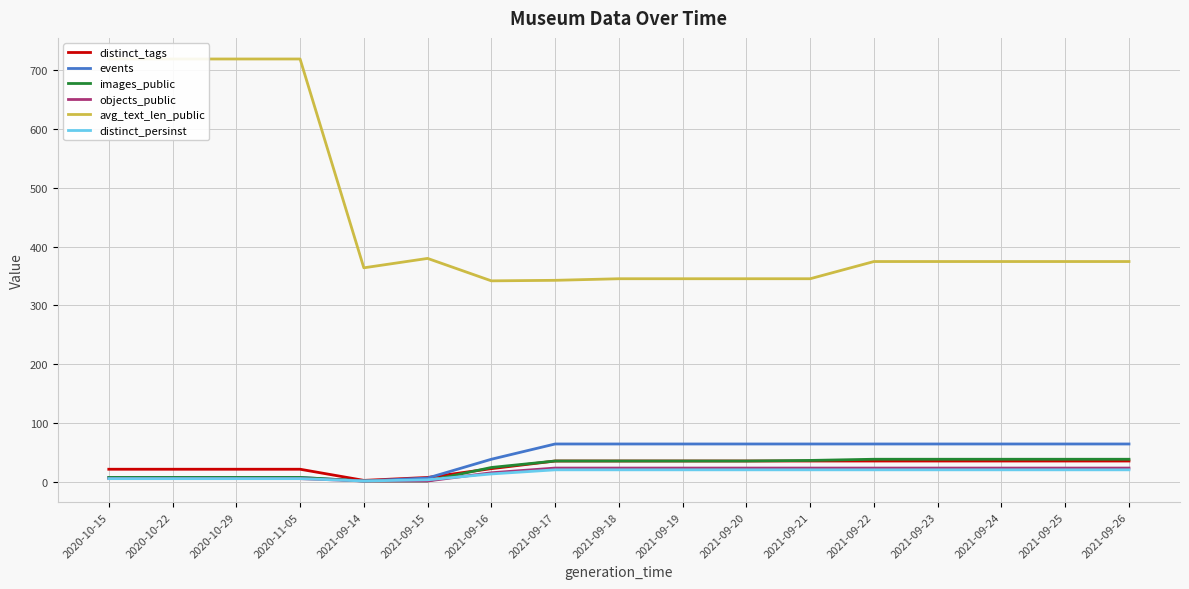

True or false: objects_public has a value of 13.0 at 2021-09-24.

False